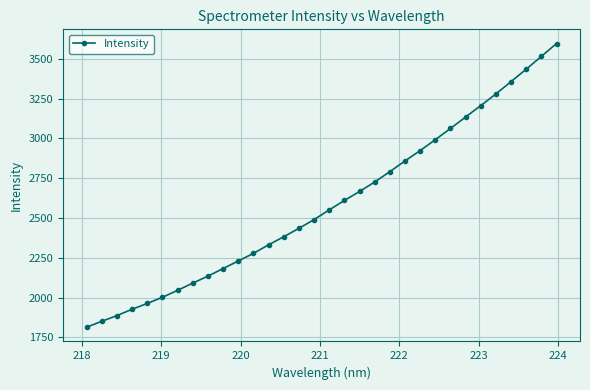

What is the difference between the maximum and minimum values?

1782.9